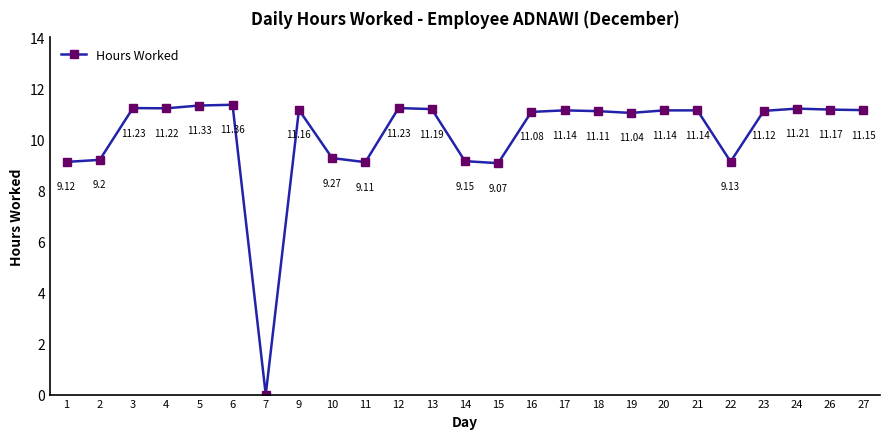

What is the sum of all values?

254.1